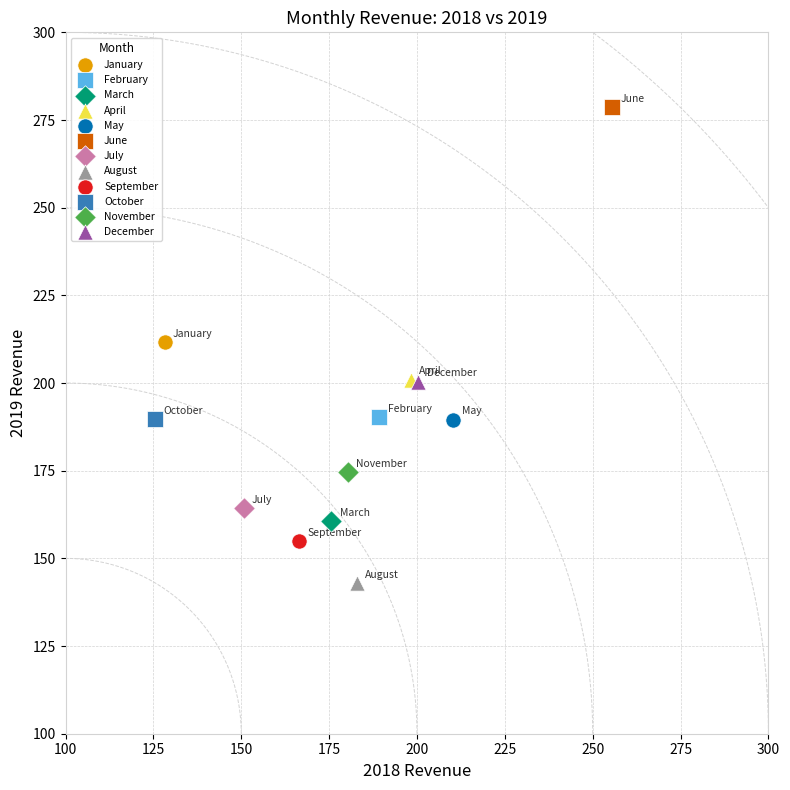

What are all the series names shown in the legend?

January, February, March, April, May, June, July, August, September, October, November, December